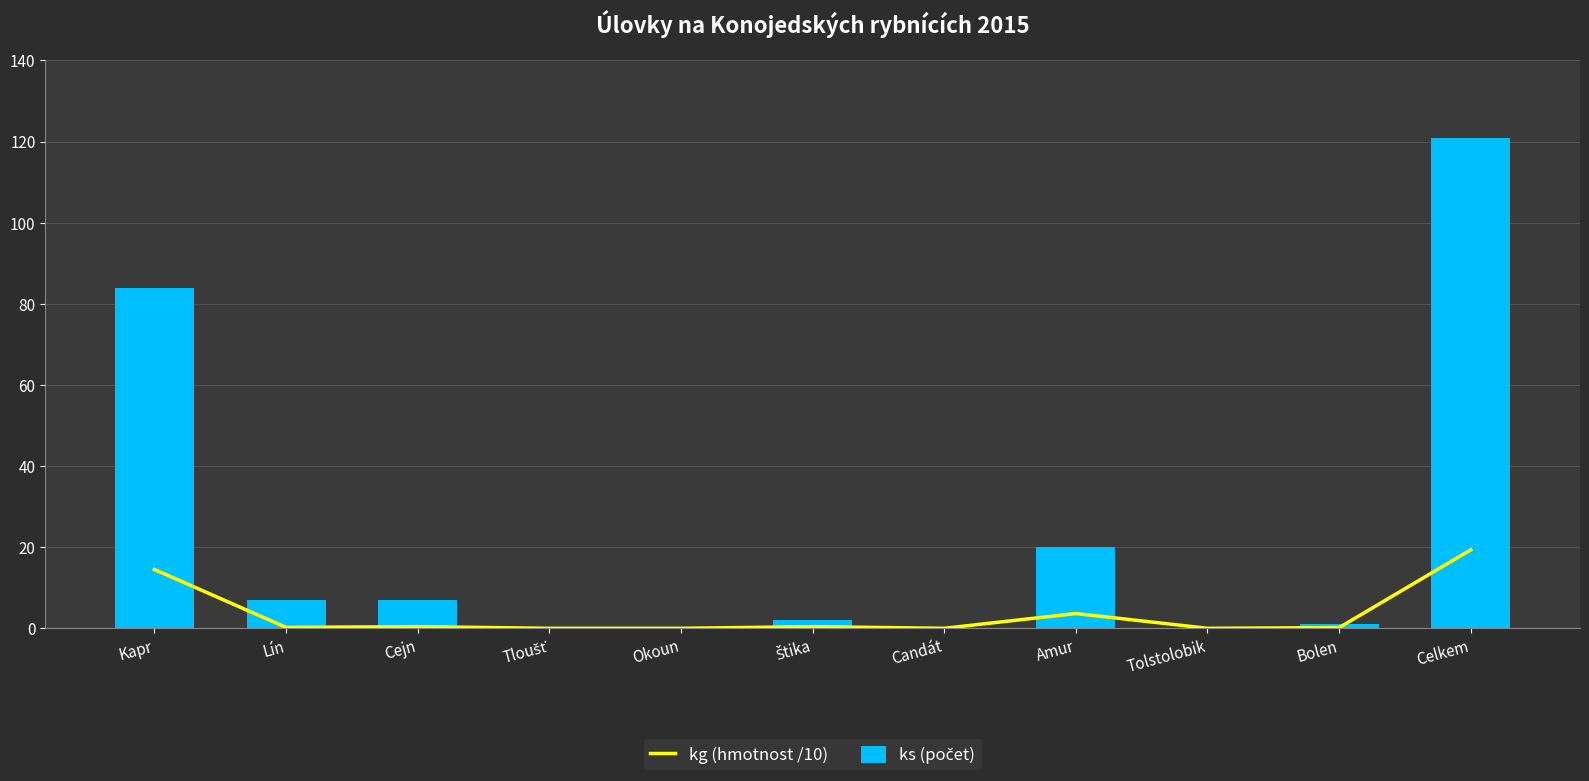

What is the sum of all kg (hmotnost /10) values?

38.7